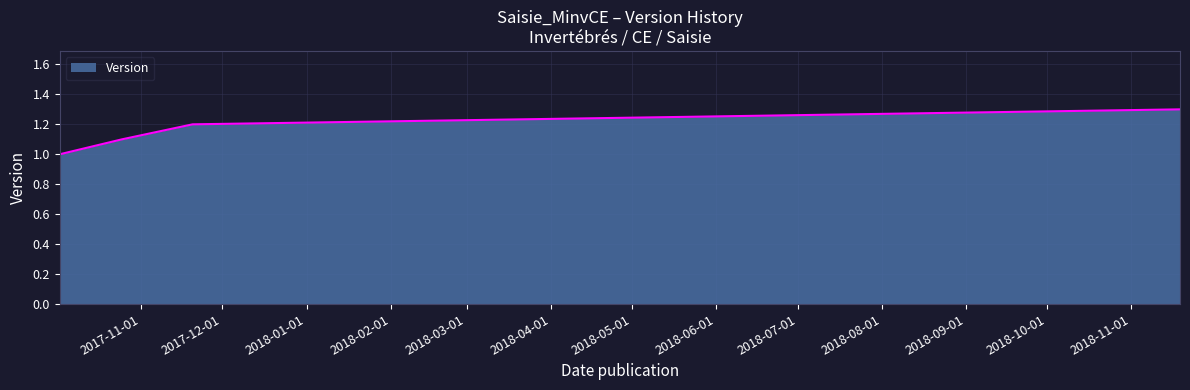

What is the minimum value shown in the chart?

1.0